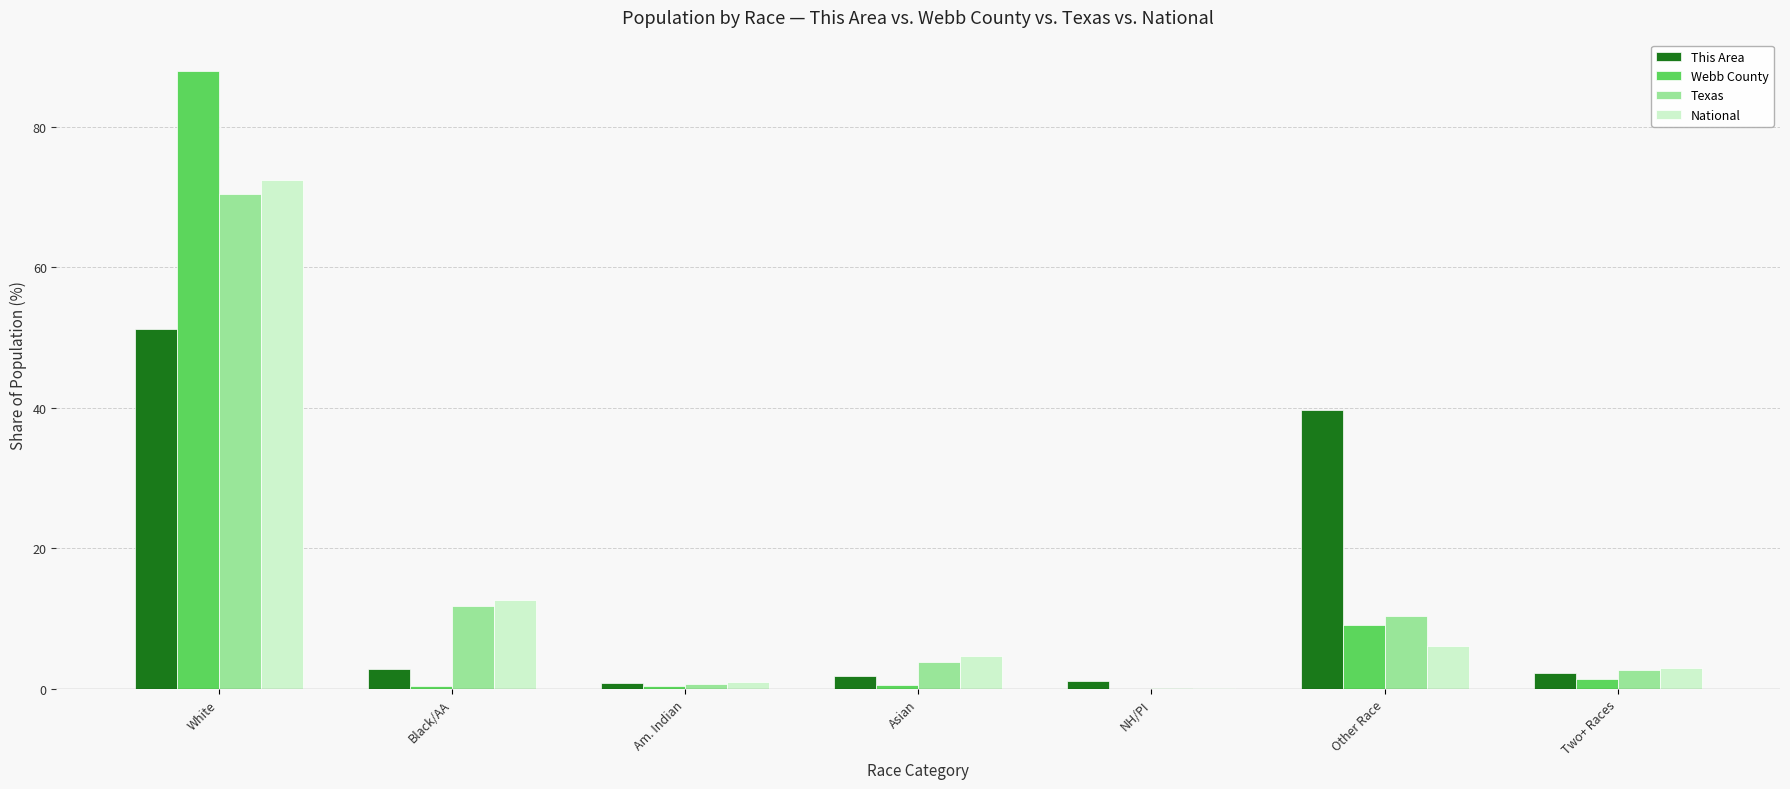

What is the sum of all National values?

100.0